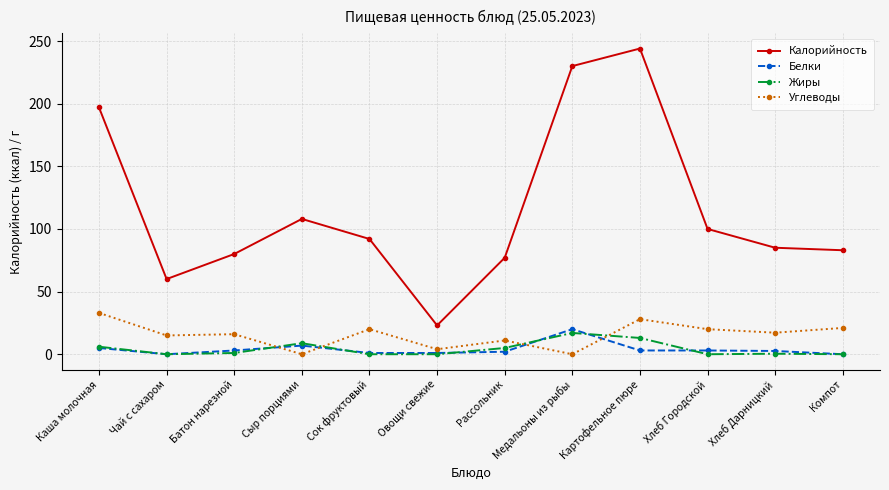

True or false: Калорийность and Жиры intersect in this chart.

False